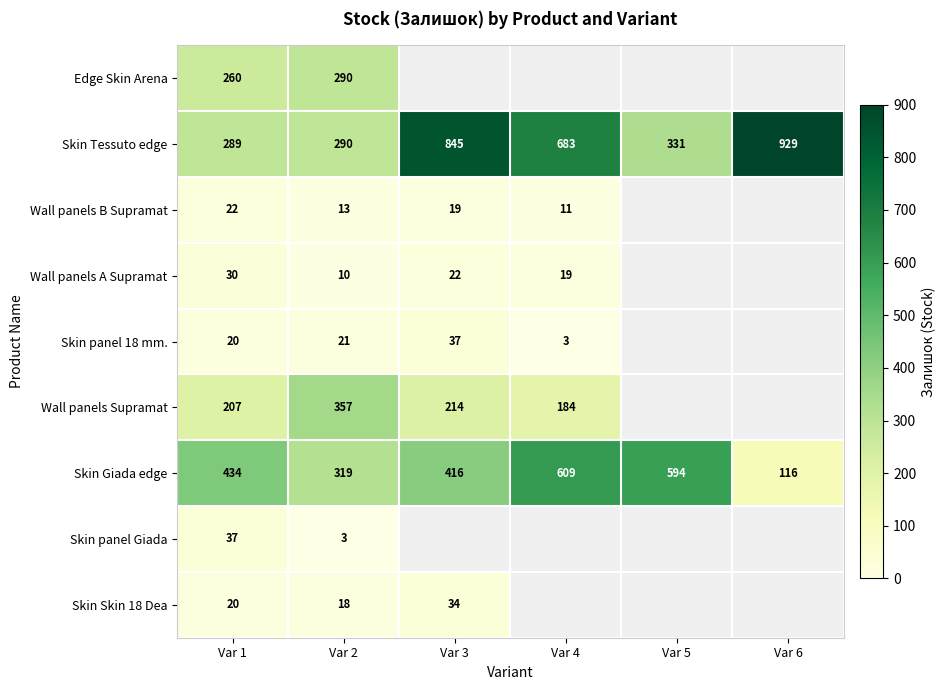

Which category has the lowest value in the Skin Tessuto edge series?

Var 1